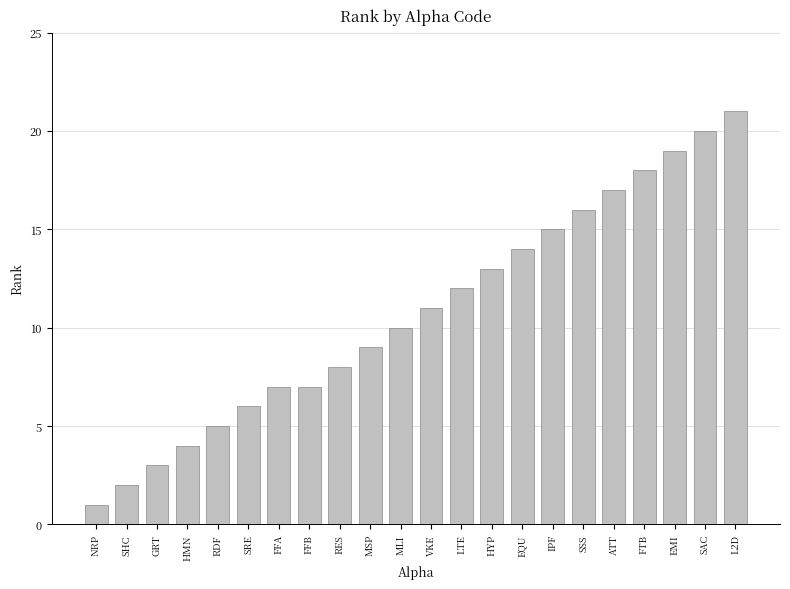

Reading right to left, extract all data points from this chart.

L2D=21	SAC=20	EMI=19	FTB=18	ATT=17	SSS=16	IPF=15	EQU=14	HYP=13	LTE=12	VKE=11	MLI=10	MSP=9	RES=8	FFB=7	FFA=7	SRE=6	RDF=5	HMN=4	GRT=3	SHC=2	NRP=1